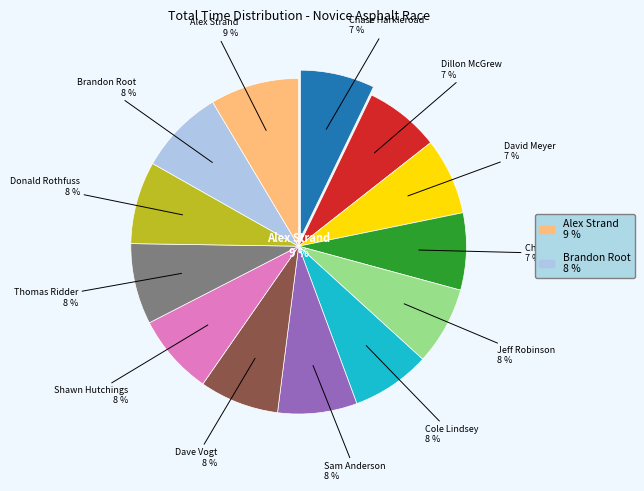

To the nearest percent, what percentage of the pie is Chayla Wagner?

7%